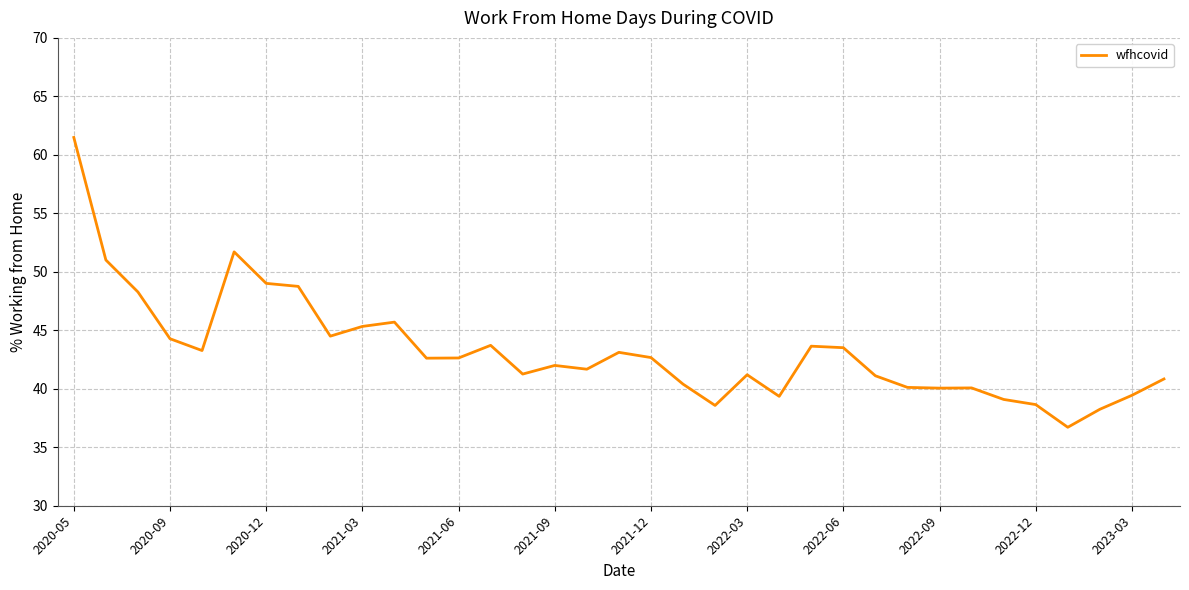

What is the smallest value displayed?

36.7